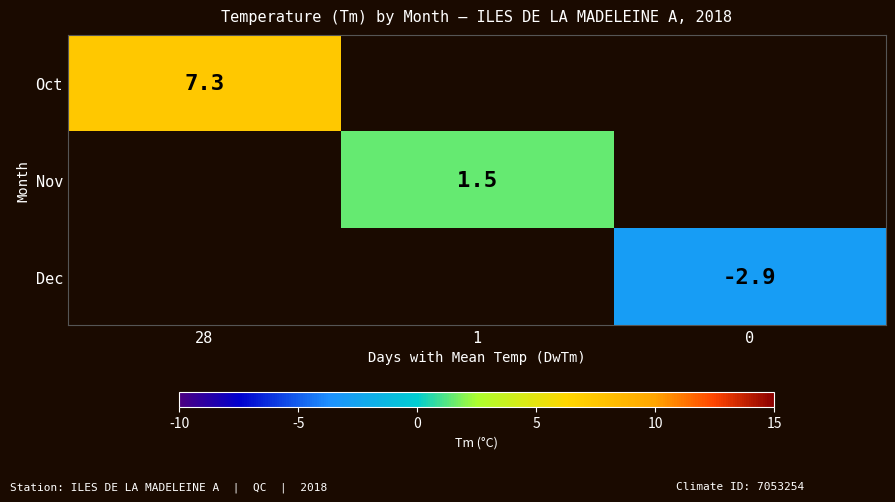

What is the minimum value shown in the chart?

-2.9